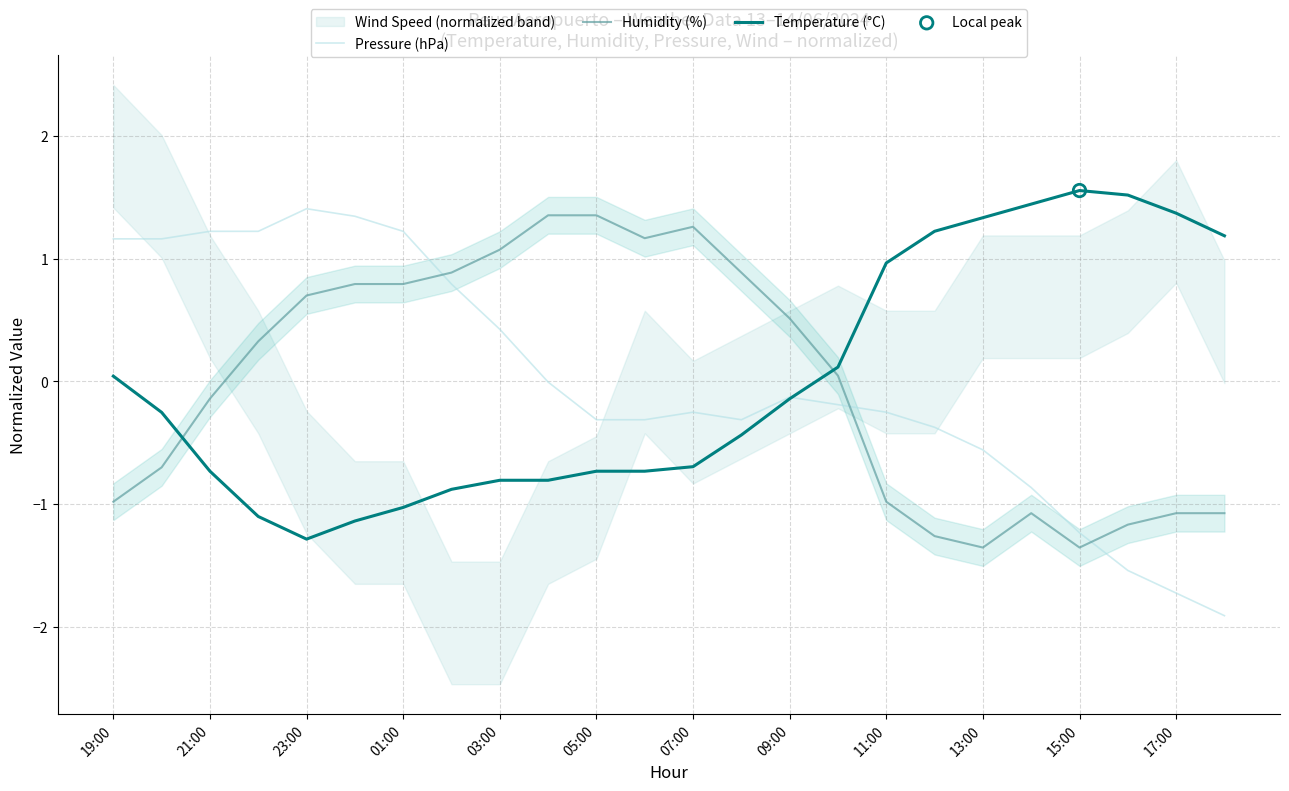

What are all the series names shown in the legend?

Pressure (hPa), Humidity (%), Temperature (°C)